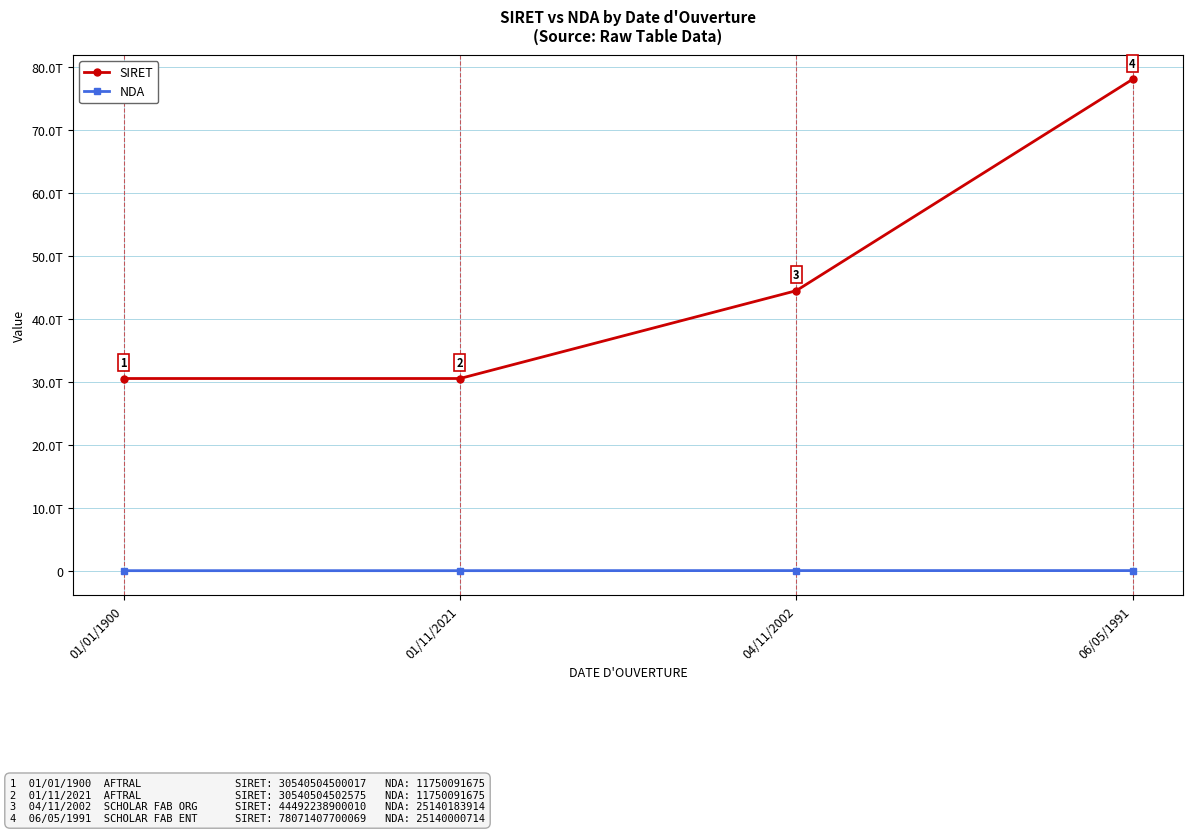

Which series has the largest total across all categories?

SIRET